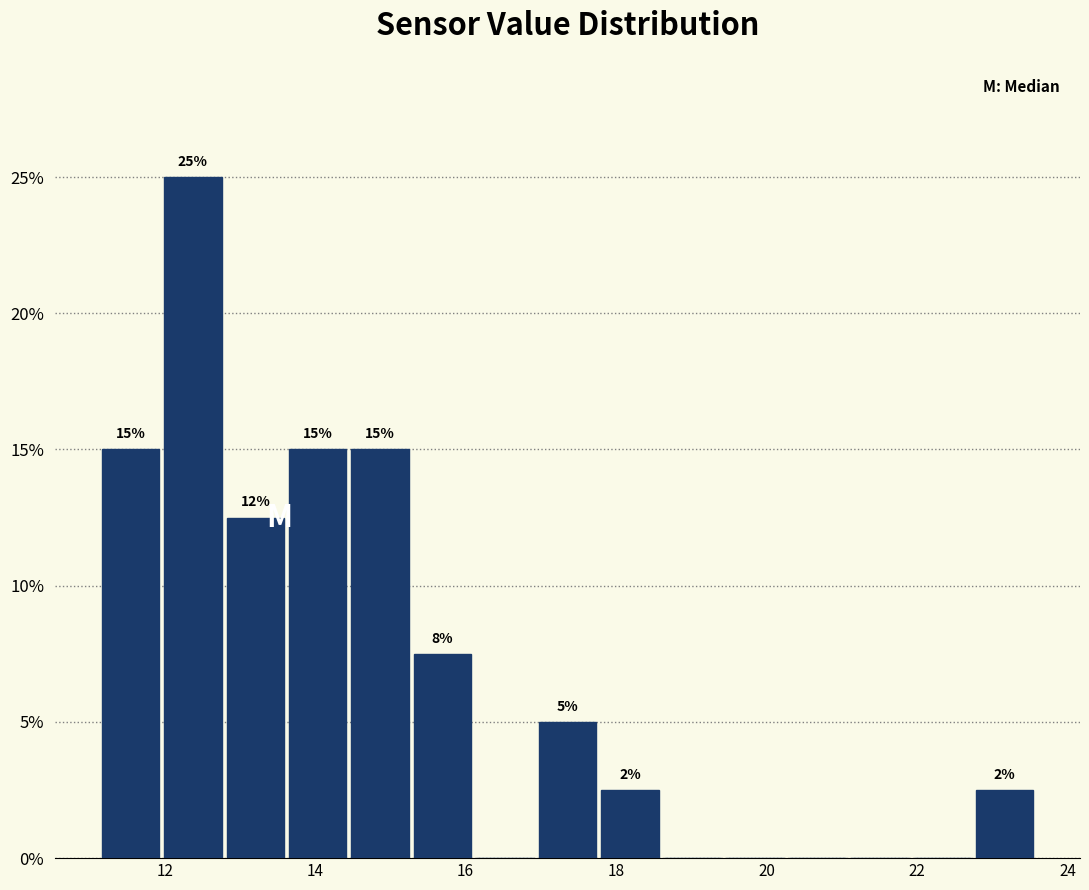

Over which range of the x-axis is the bar tallest?

12.0 to 12.8